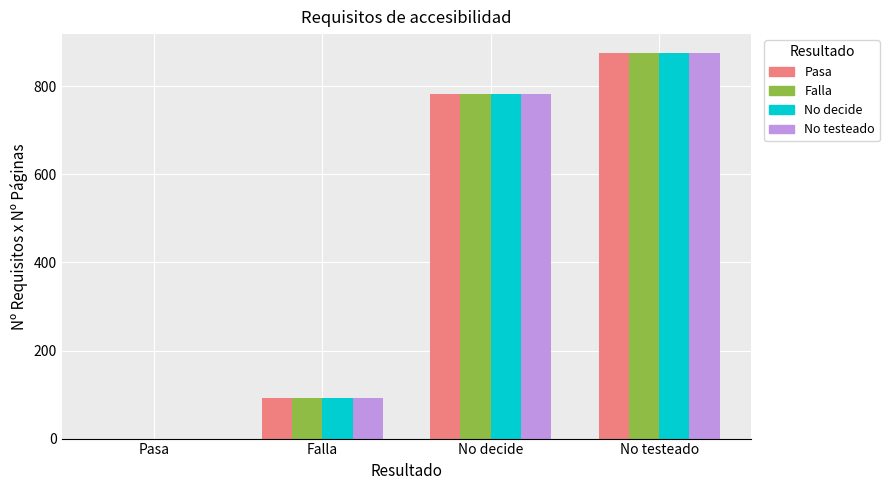

The value of No testeado at Pasa is 0. True or false?

True